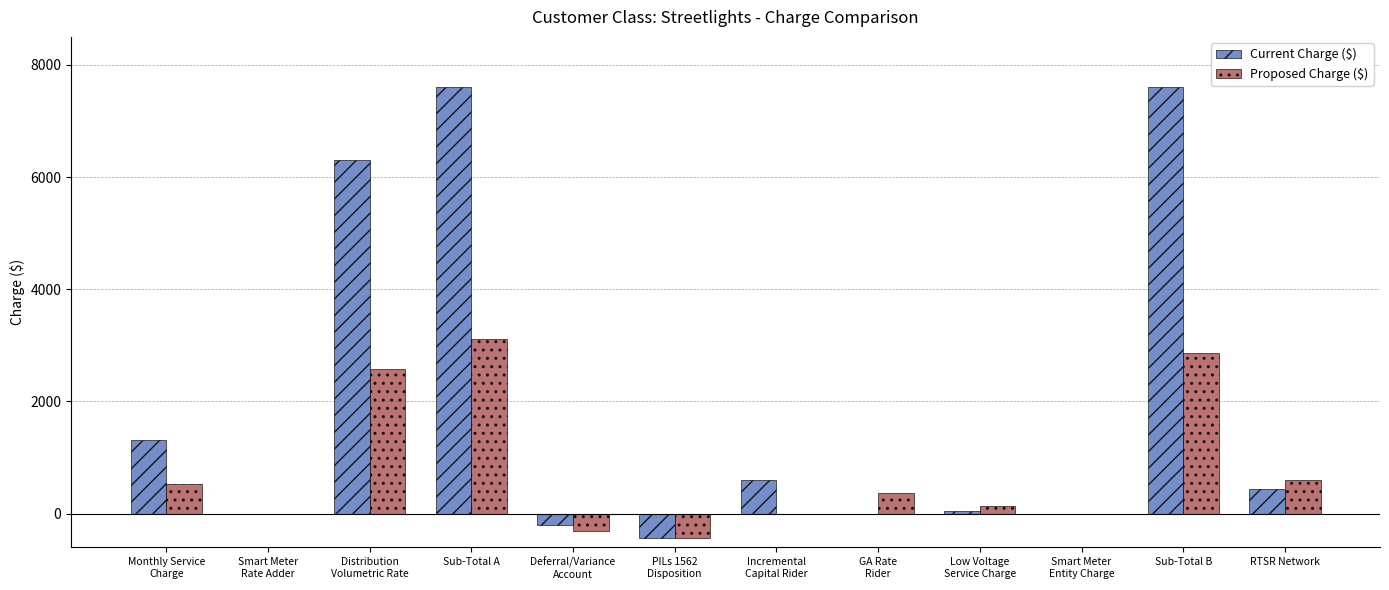

At which label is Current Charge ($) closest to 3586?

Monthly Service
Charge